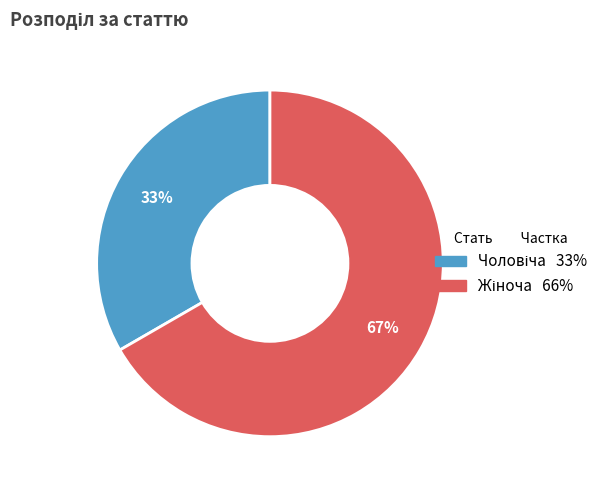

Does any single category account for the majority?

Yes